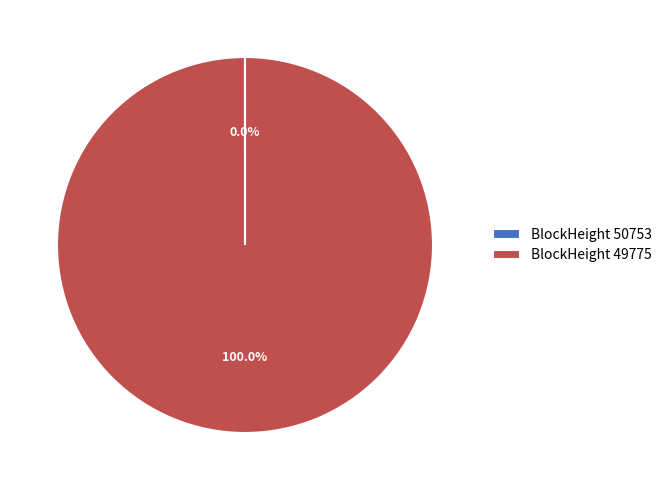

Is there a majority slice in this chart?

Yes